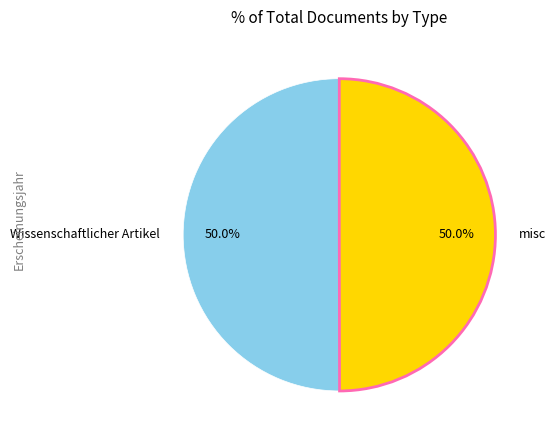

Is it true that Wissenschaftlicher Artikel is 40% of the pie?

False